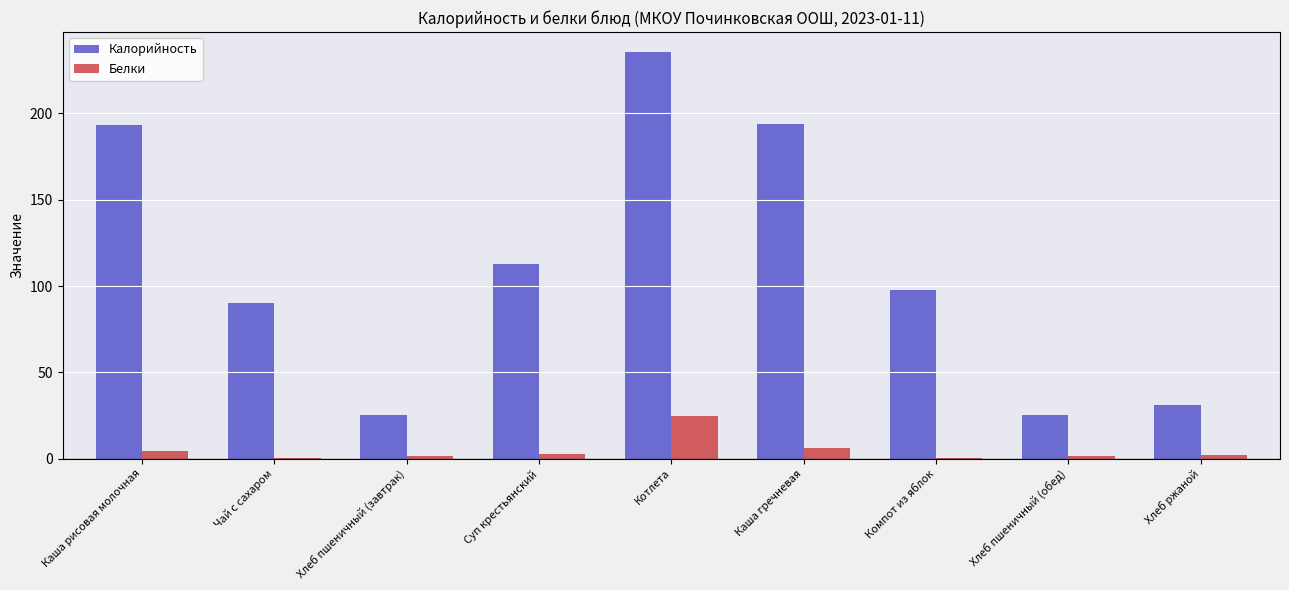

Which series has the largest total across all categories?

Калорийность